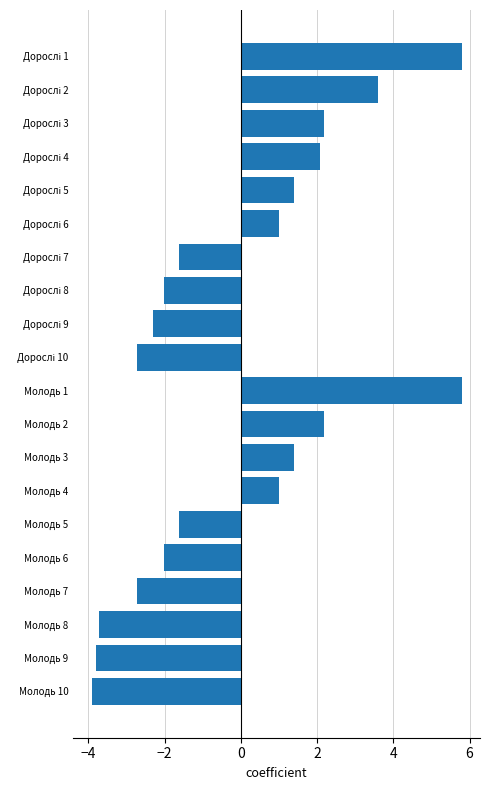

What is the label of the 2nd bar from the bottom?

Молодь 9